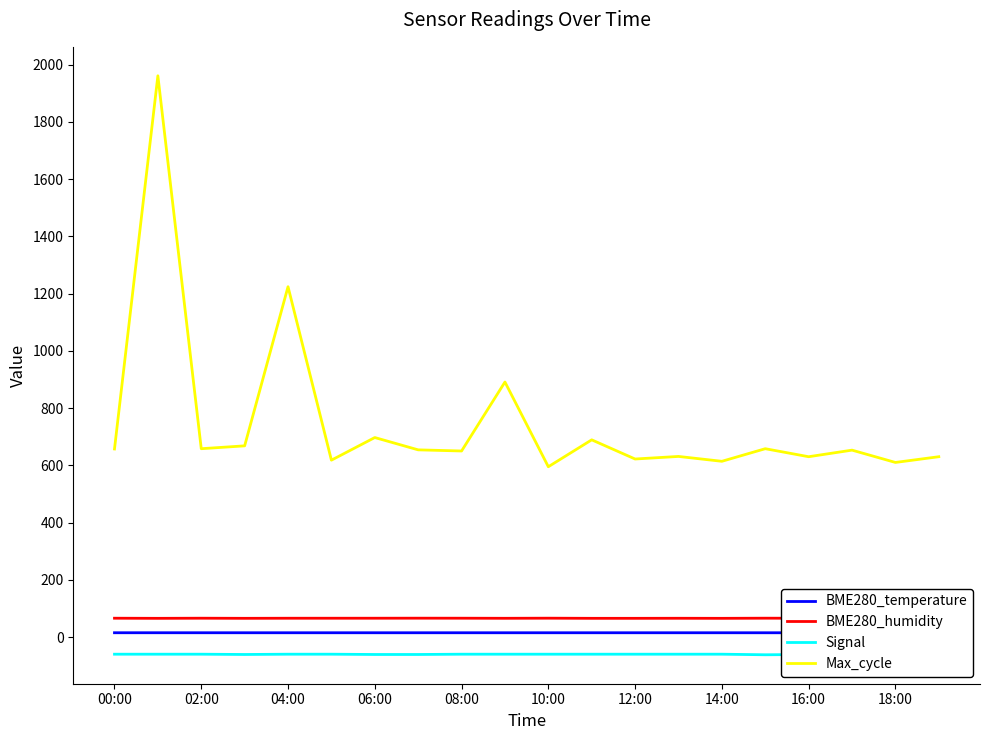

True or false: Max_cycle has a value of 1067 at 10:00.

False